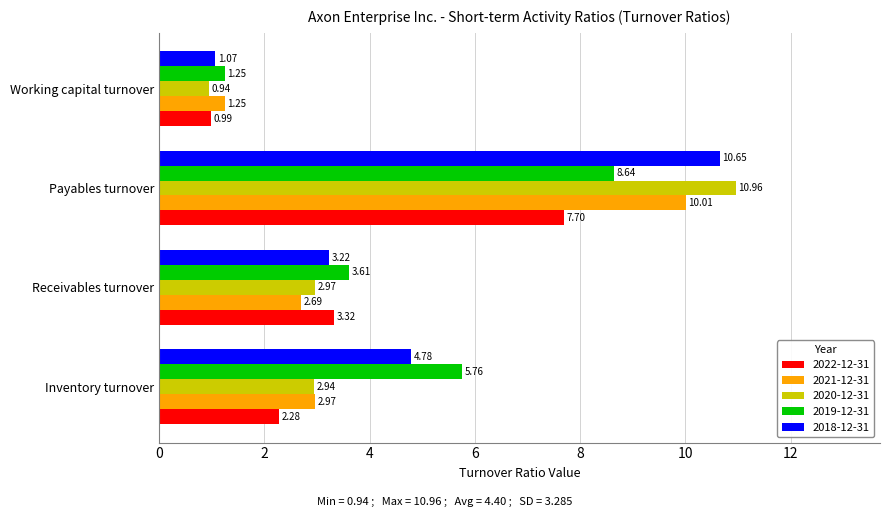

Rank the series at Receivables turnover from highest to lowest value.

2019-12-31, 2022-12-31, 2018-12-31, 2020-12-31, 2021-12-31